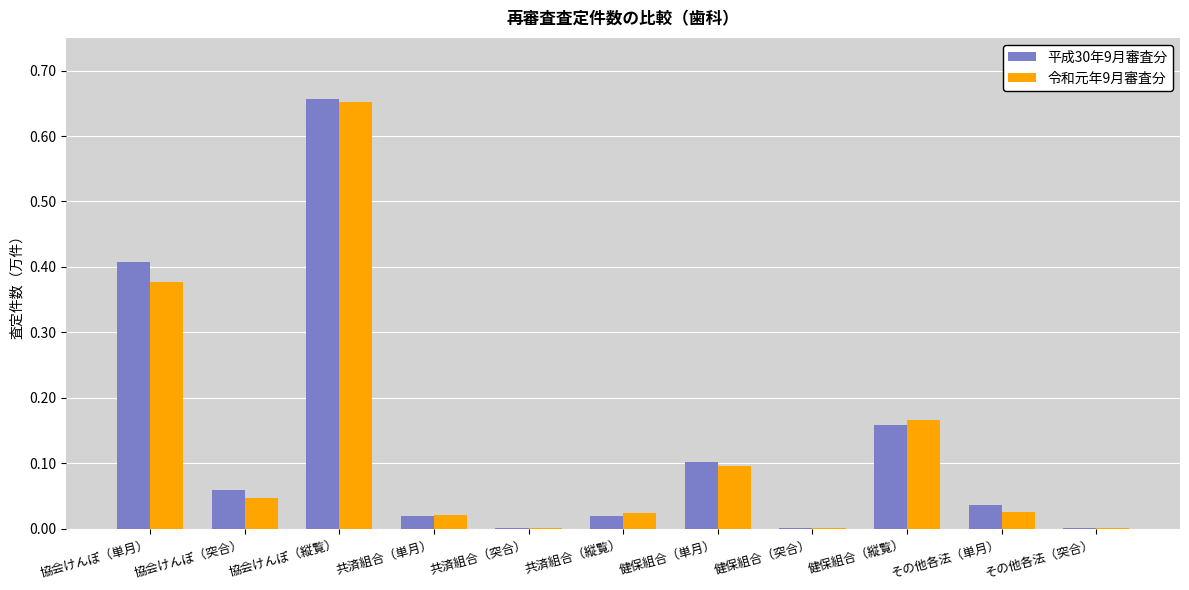

Between 協会けんぽ（単月） and 共済組合（縦覧）, which series saw the biggest shift?

平成30年9月審査分